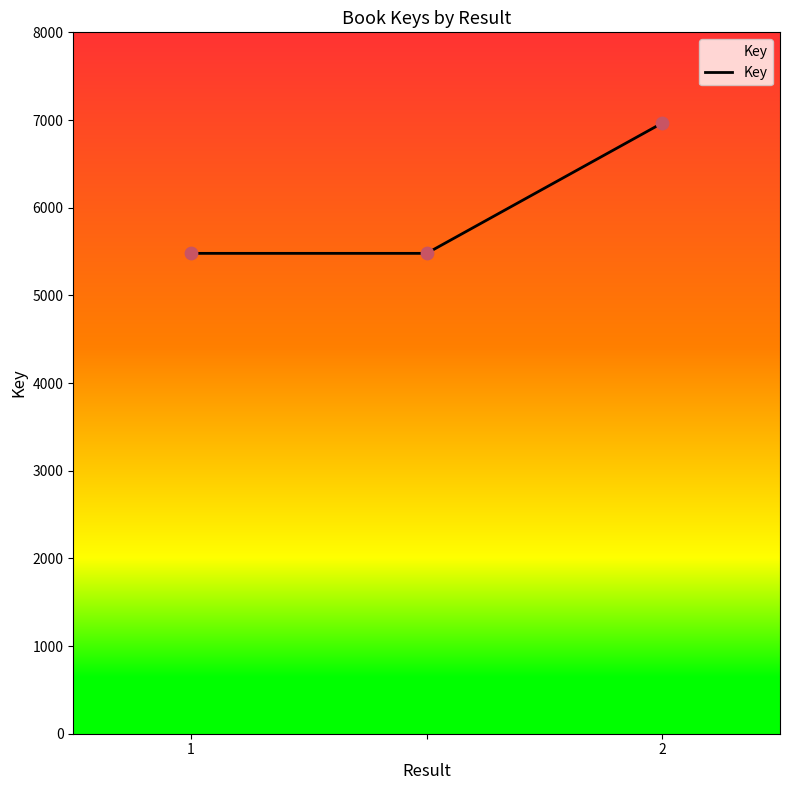

What is the sum of all values?

17923